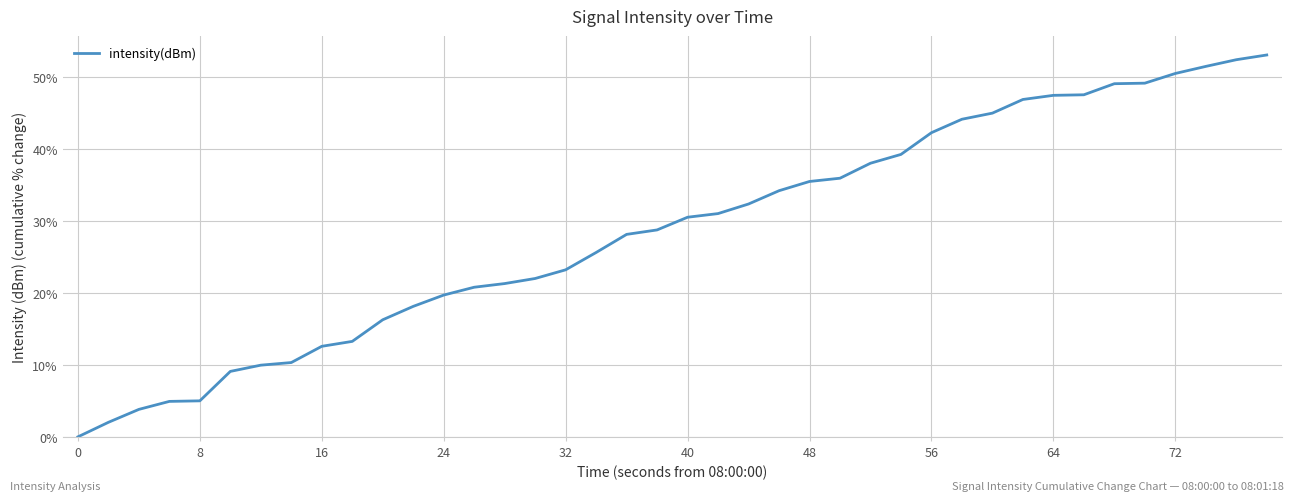

What is the greatest value displayed?

53.1